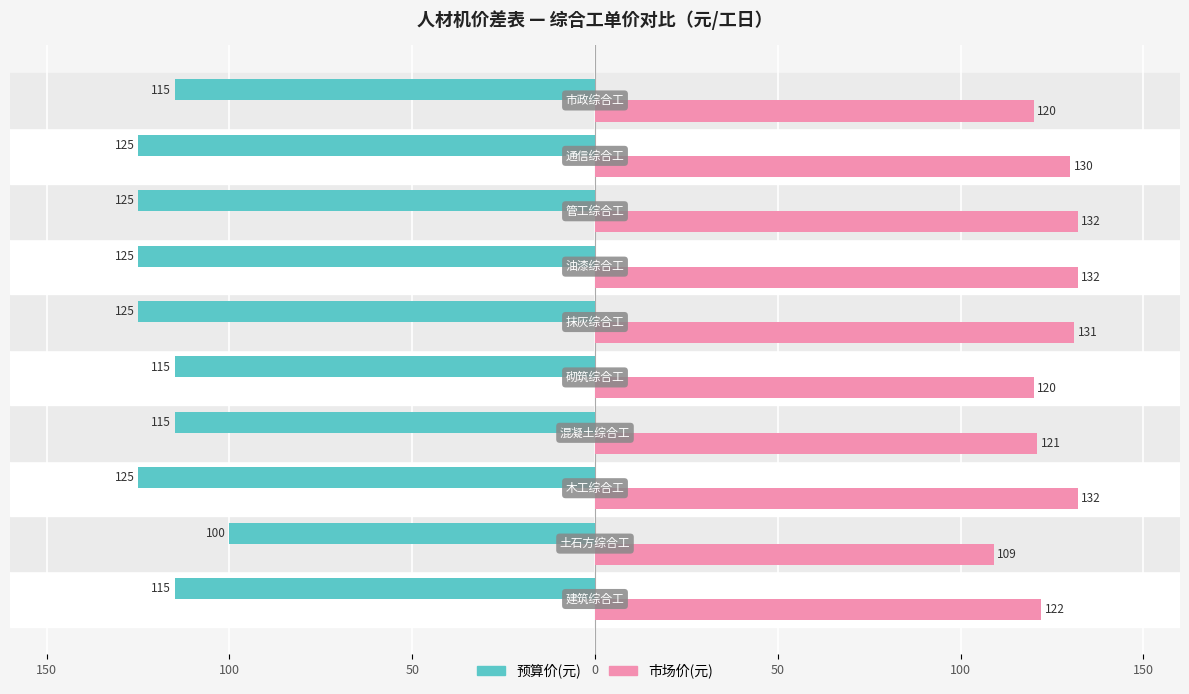

What are all the series names shown in the legend?

预算价(元), 市场价(元)